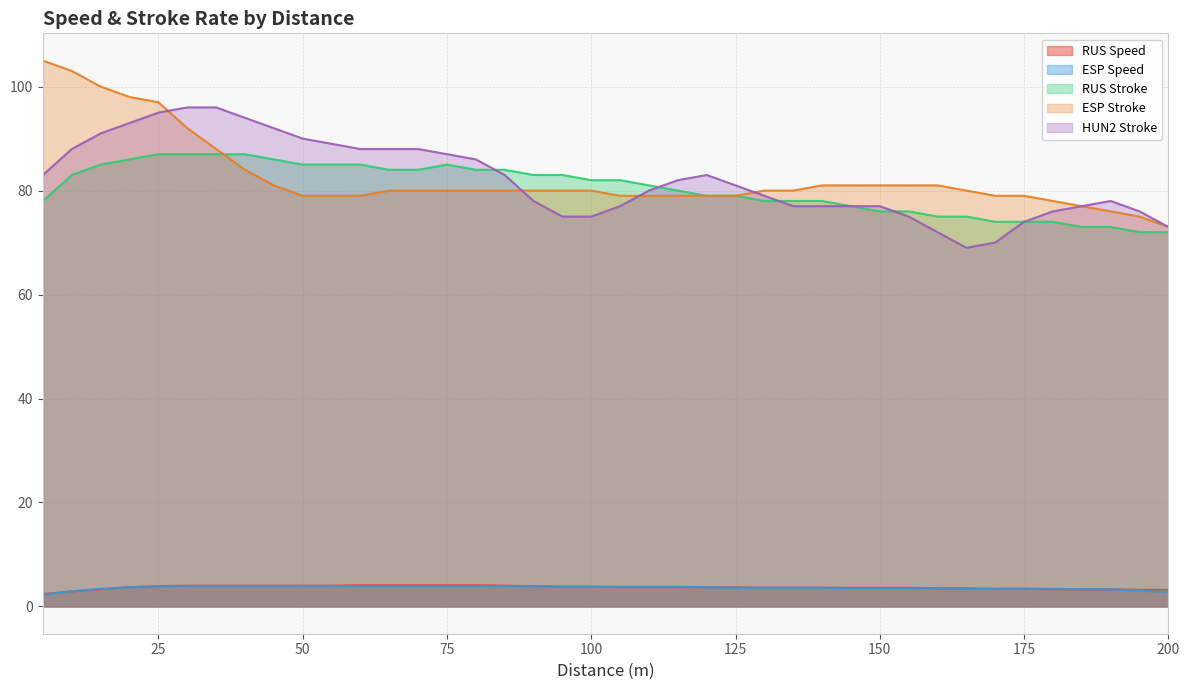

Reading left to right, list all the values displayed in this chart.

RUS Speed: 5=2.4	10=2.9	15=3.3	20=3.7	25=3.9	30=4.0	35=4.0	40=4.0	45=4.0	50=4.0	55=4.0	60=4.1	65=4.1	70=4.1	75=4.1	80=4.1	85=4.0	90=3.9	95=3.8	100=3.8	105=3.7	110=3.7	115=3.7	120=3.7	125=3.7	130=3.6	135=3.6	140=3.6	145=3.6	150=3.6	155=3.6	160=3.5	165=3.5	170=3.4	175=3.4	180=3.3	185=3.3	190=3.3	195=3.2	200=3.2
ESP Speed: 5=2.3	10=2.9	15=3.4	20=3.7	25=3.9	30=3.9	35=3.9	40=3.9	45=3.9	50=3.9	55=3.9	60=3.9	65=3.9	70=3.9	75=3.9	80=3.9	85=3.9	90=3.9	95=3.8	100=3.8	105=3.8	110=3.8	115=3.8	120=3.7	125=3.6	130=3.6	135=3.6	140=3.6	145=3.5	150=3.5	155=3.5	160=3.5	165=3.4	170=3.4	175=3.4	180=3.4	185=3.3	190=3.3	195=3.0	200=2.8
RUS Stroke: 5=78.0	10=83.0	15=85.0	20=86.0	25=87.0	30=87.0	35=87.0	40=87.0	45=86.0	50=85.0	55=85.0	60=85.0	65=84.0	70=84.0	75=85.0	80=84.0	85=84.0	90=83.0	95=83.0	100=82.0	105=82.0	110=81.0	115=80.0	120=79.0	125=79.0	130=78.0	135=78.0	140=78.0	145=77.0	150=76.0	155=76.0	160=75.0	165=75.0	170=74.0	175=74.0	180=74.0	185=73.0	190=73.0	195=72.0	200=72.0
ESP Stroke: 5=105.0	10=103.0	15=100.0	20=98.0	25=97.0	30=92.0	35=88.0	40=84.0	45=81.0	50=79.0	55=79.0	60=79.0	65=80.0	70=80.0	75=80.0	80=80.0	85=80.0	90=80.0	95=80.0	100=80.0	105=79.0	110=79.0	115=79.0	120=79.0	125=79.0	130=80.0	135=80.0	140=81.0	145=81.0	150=81.0	155=81.0	160=81.0	165=80.0	170=79.0	175=79.0	180=78.0	185=77.0	190=76.0	195=75.0	200=73.0
HUN2 Stroke: 5=83.0	10=88.0	15=91.0	20=93.0	25=95.0	30=96.0	35=96.0	40=94.0	45=92.0	50=90.0	55=89.0	60=88.0	65=88.0	70=88.0	75=87.0	80=86.0	85=83.0	90=78.0	95=75.0	100=75.0	105=77.0	110=80.0	115=82.0	120=83.0	125=81.0	130=79.0	135=77.0	140=77.0	145=77.0	150=77.0	155=75.0	160=72.0	165=69.0	170=70.0	175=74.0	180=76.0	185=77.0	190=78.0	195=76.0	200=73.0